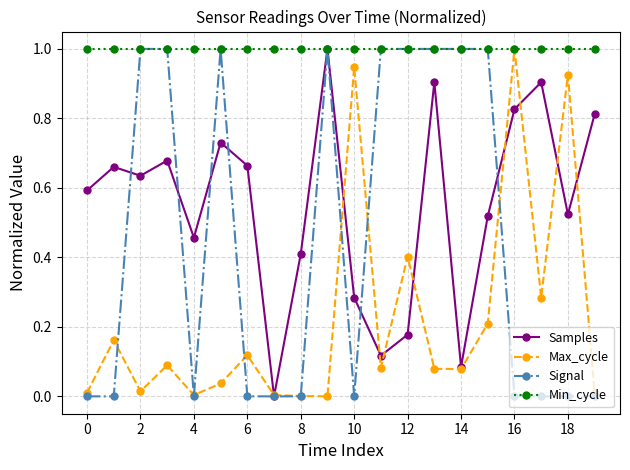

What is the maximum value shown in the chart?

1.0